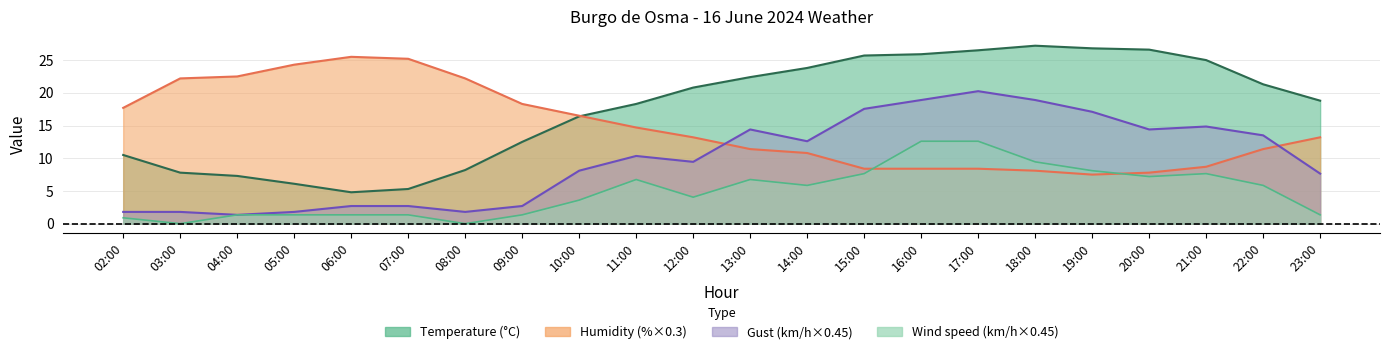

Reading left to right, transcribe all the data shown in this chart.

Temperature: 02:00=10.5	03:00=7.8	04:00=7.3	05:00=6.1	06:00=4.8	07:00=5.3	08:00=8.2	09:00=12.5	10:00=16.4	11:00=18.3	12:00=20.8	13:00=22.4	14:00=23.8	15:00=25.7	16:00=25.9	17:00=26.5	18:00=27.2	19:00=26.8	20:00=26.6	21:00=25.0	22:00=21.3	23:00=18.8
Humidity: 02:00=17.7	03:00=22.2	04:00=22.5	05:00=24.3	06:00=25.5	07:00=25.2	08:00=22.2	09:00=18.3	10:00=16.5	11:00=14.7	12:00=13.2	13:00=11.4	14:00=10.8	15:00=8.4	16:00=8.4	17:00=8.4	18:00=8.1	19:00=7.5	20:00=7.8	21:00=8.7	22:00=11.4	23:00=13.2
Wind speed: 02:00=0.9	03:00=0.0	04:00=1.4	05:00=1.4	06:00=1.4	07:00=1.4	08:00=0.0	09:00=1.4	10:00=3.6	11:00=6.8	12:00=4.0	13:00=6.8	14:00=5.9	15:00=7.7	16:00=12.6	17:00=12.6	18:00=9.5	19:00=8.1	20:00=7.2	21:00=7.7	22:00=5.9	23:00=1.4
Gust: 02:00=1.8	03:00=1.8	04:00=1.4	05:00=1.8	06:00=2.7	07:00=2.7	08:00=1.8	09:00=2.7	10:00=8.1	11:00=10.3	12:00=9.5	13:00=14.4	14:00=12.6	15:00=17.6	16:00=18.9	17:00=20.2	18:00=18.9	19:00=17.1	20:00=14.4	21:00=14.8	22:00=13.5	23:00=7.7